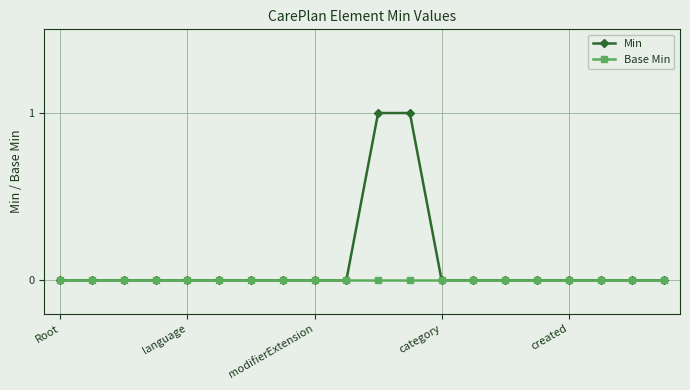

Rank the series by their average value, from highest to lowest.

Min, Base Min